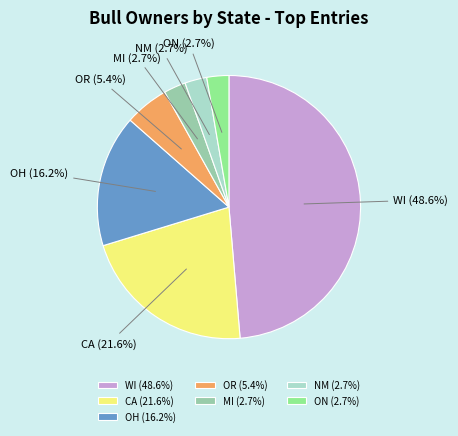

To the nearest percent, what is the average slice percentage?

14%